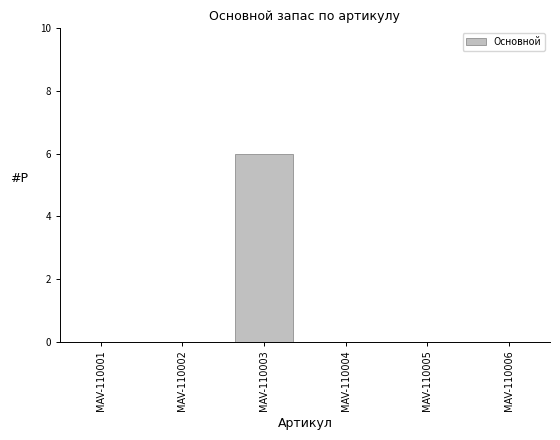

The chart shows a value of 0 at MAV-110006. True or false?

True